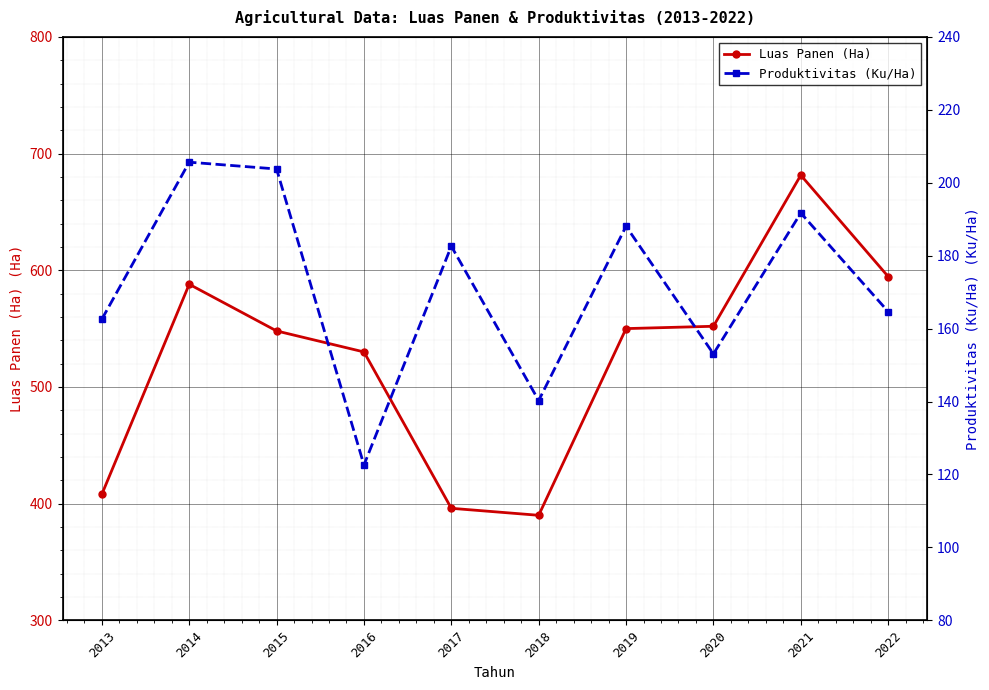

Rank the series by their maximum value, from highest to lowest.

Luas Panen (Ha), Produktivitas (Ku/Ha)